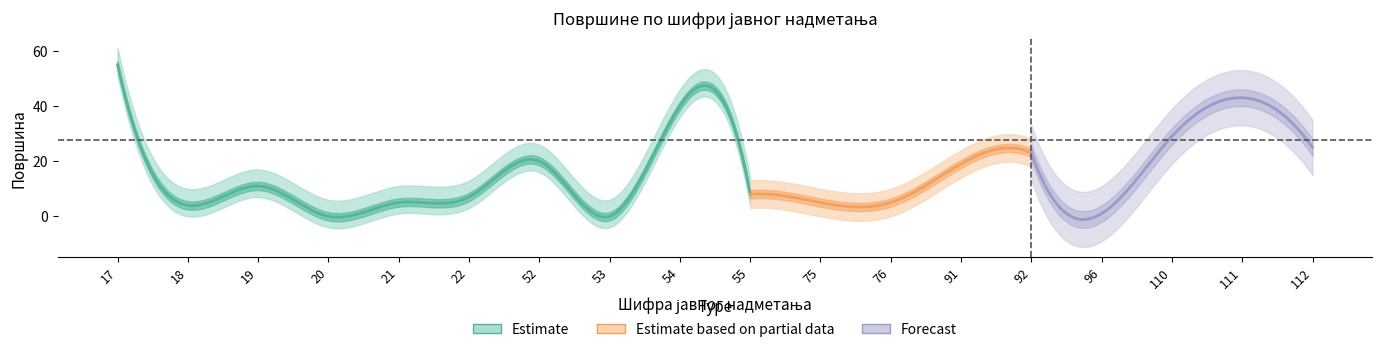

Reading left to right, what are all the values shown in this chart?

55	4	11	0	5	7	20	0	40	8	5	5	19	23	1	29	43	25